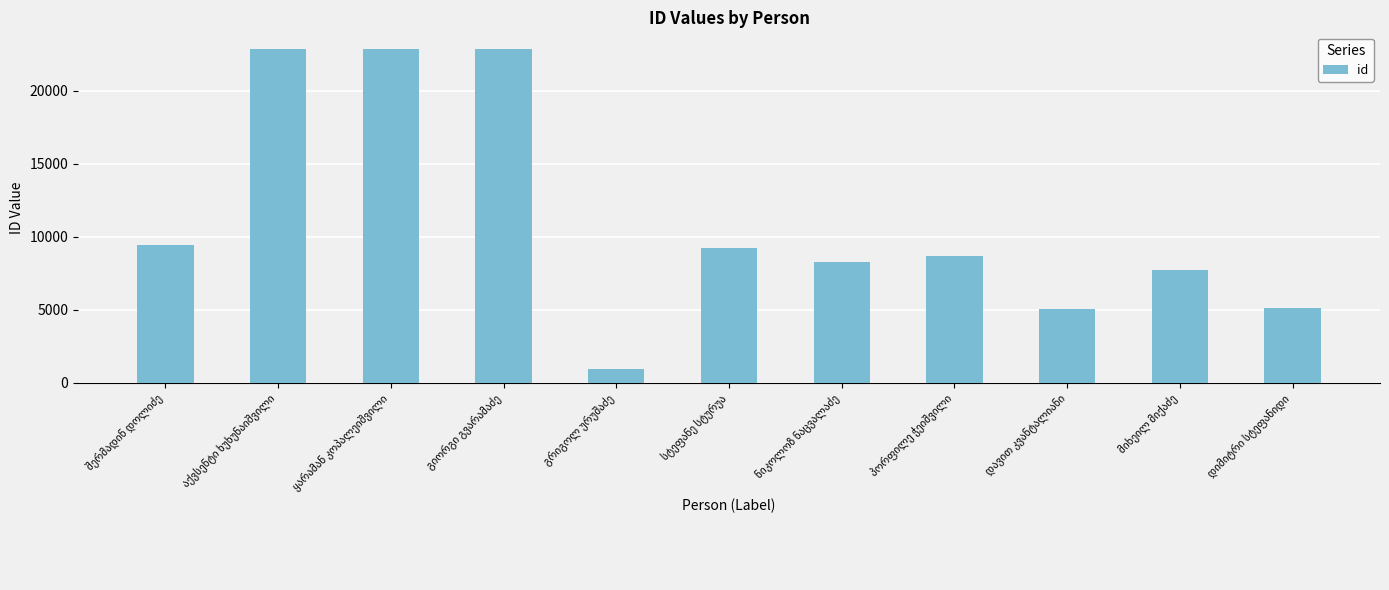

What is the smallest value displayed?

967